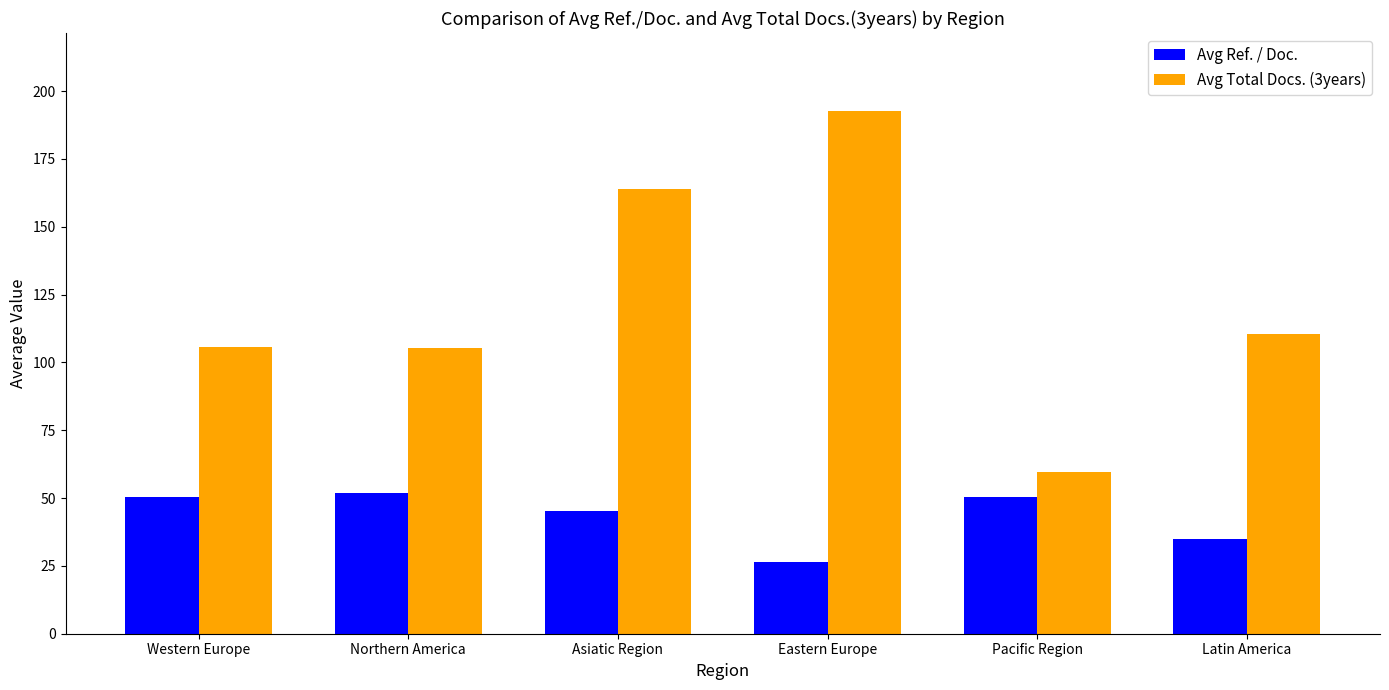

How many groups of bars are there?

6